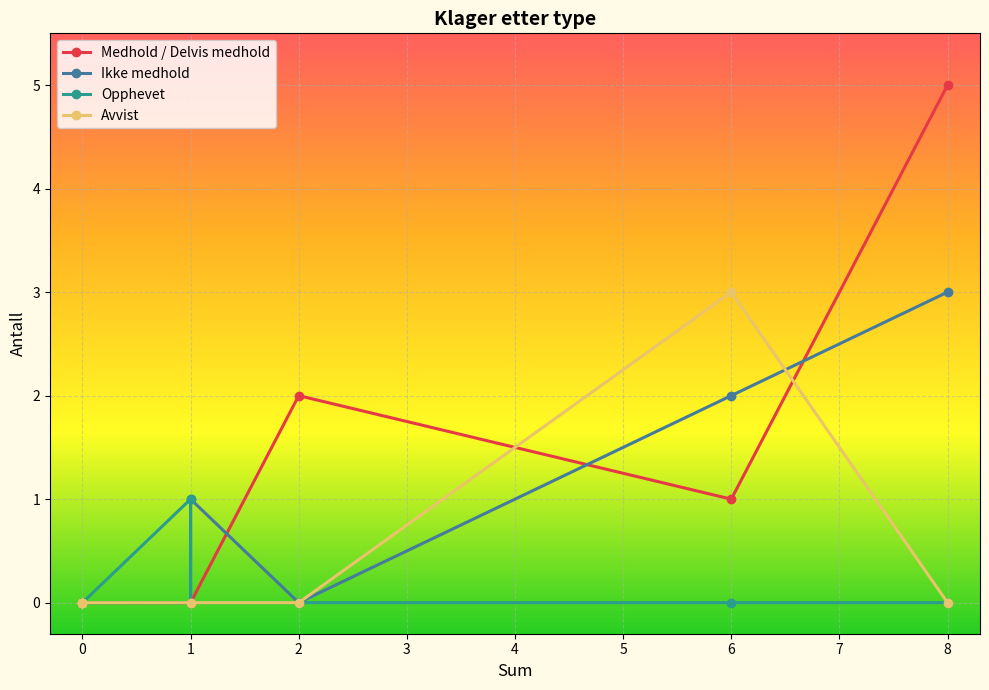

The Avvist series shows 1 at 0. True or false?

False